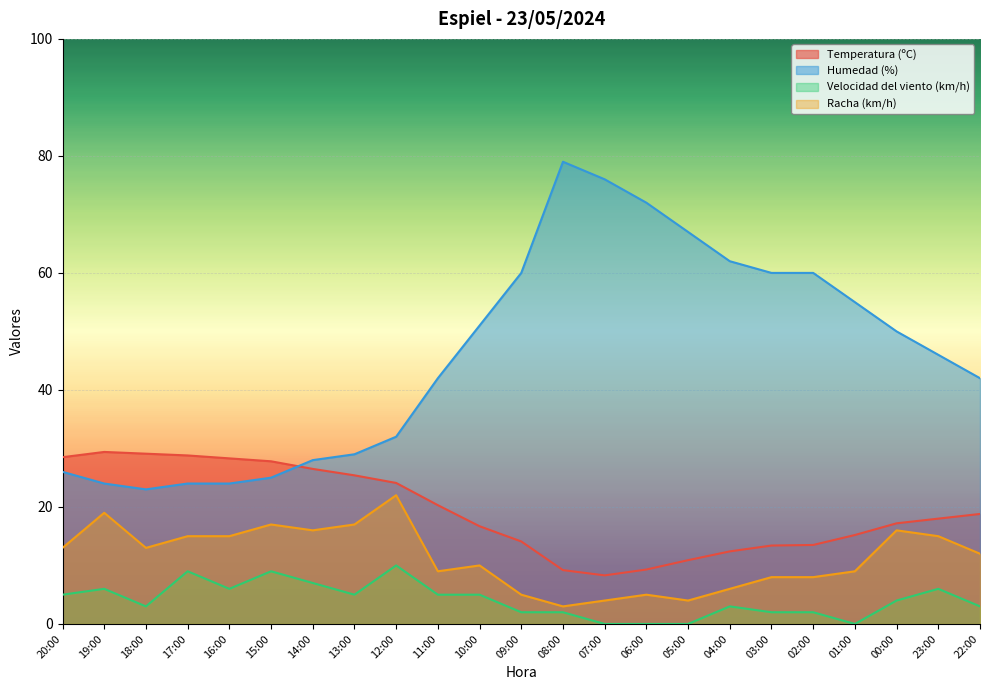

True or false: Temperatura (ºC) has a value of 12.4 at 04:00.

True